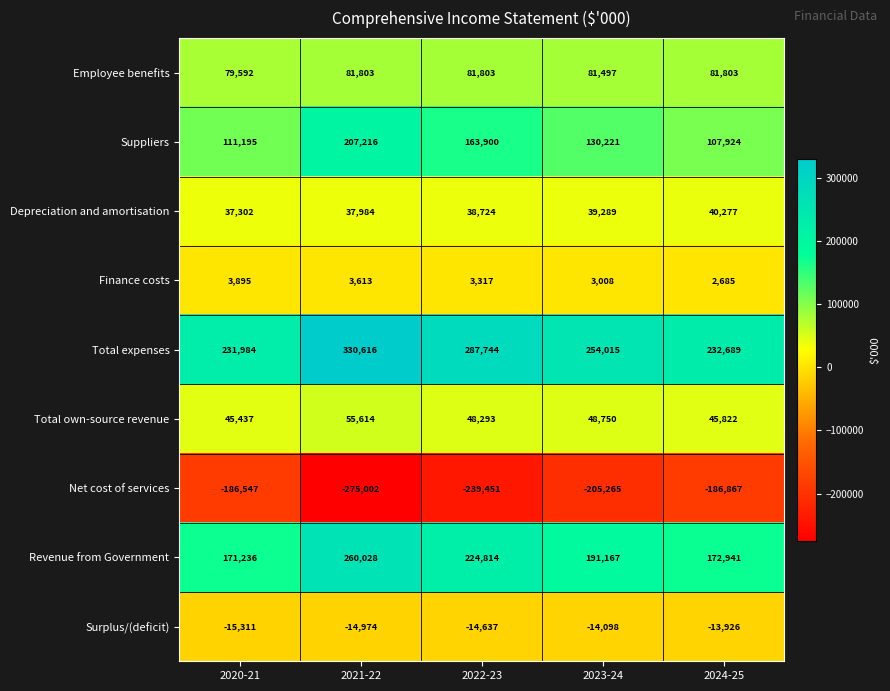

Rank the categories by Revenue from Government value from lowest to highest.

2020-21, 2024-25, 2023-24, 2022-23, 2021-22